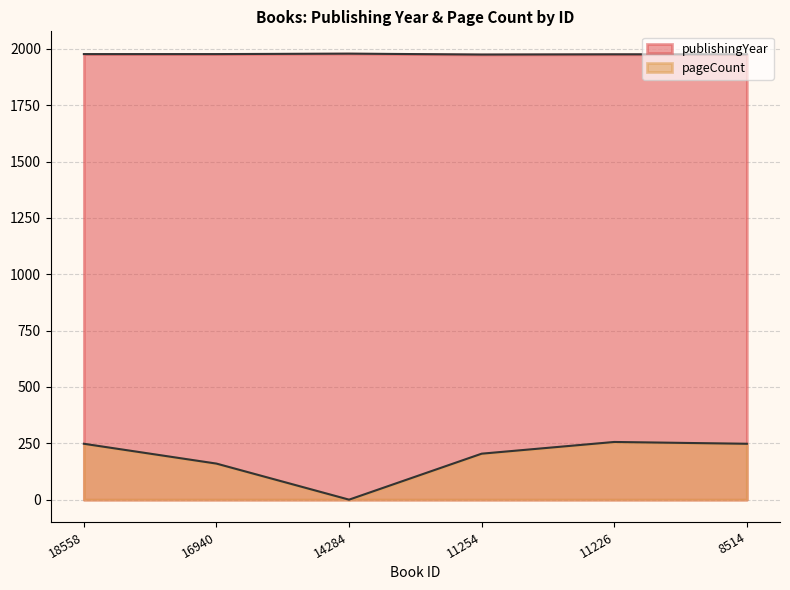

How many data points in publishingYear are less than 1977?

3